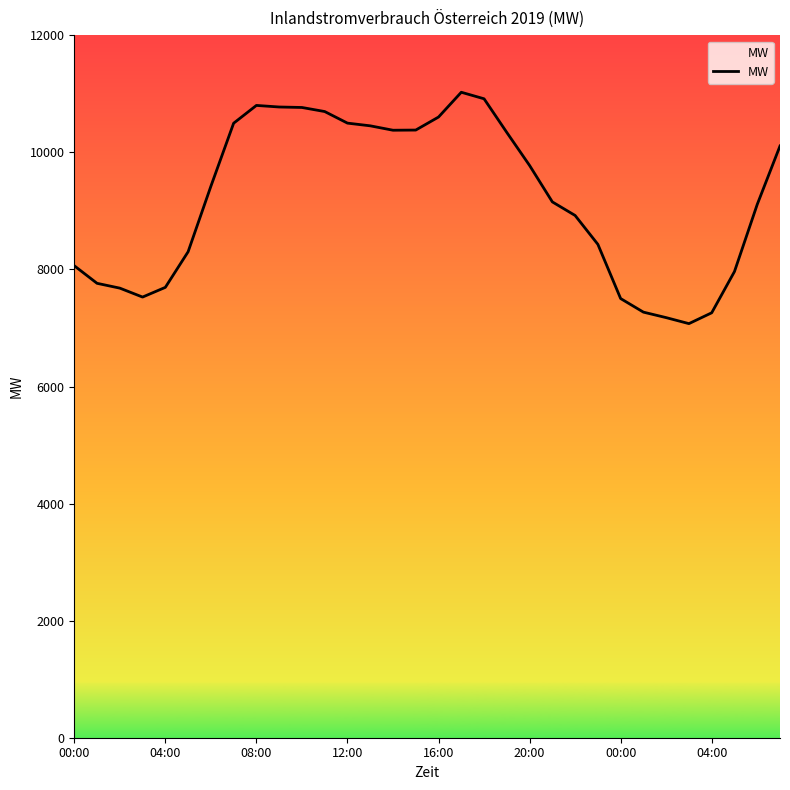

What is the minimum value shown in the chart?

7074.3